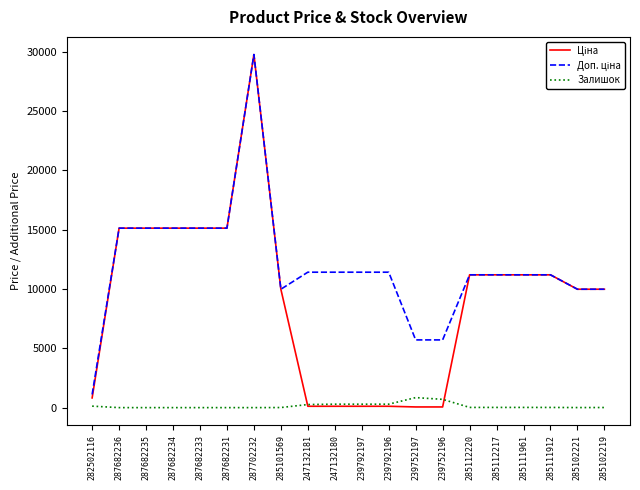

True or false: Залишок has a value of 0.0 at 287682234.

True